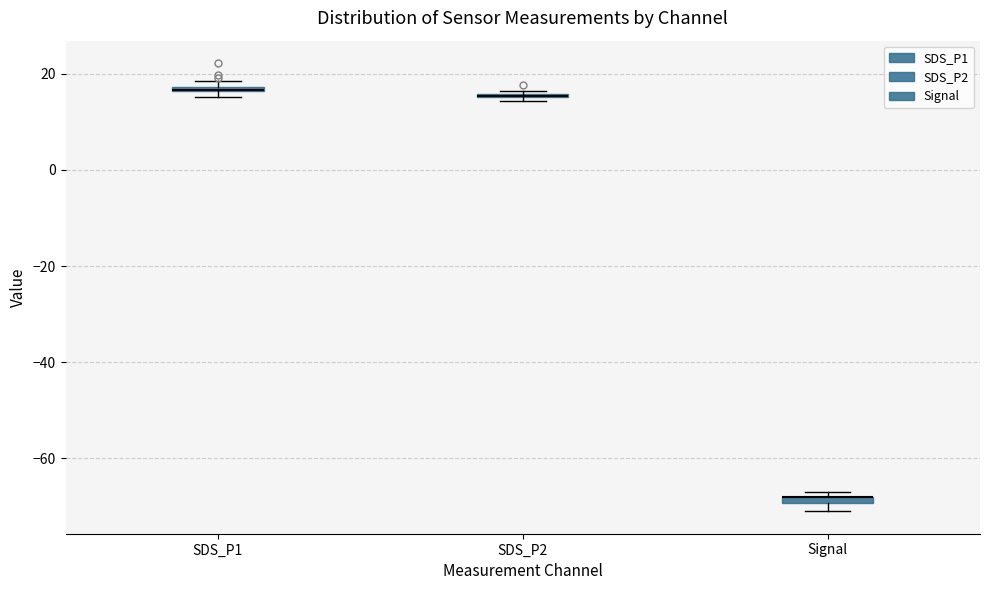

Where is the upper edge of the box for SDS_P1 on the y-axis? The values are not printed on the chart, so give them approximately, as read against the axis.

18